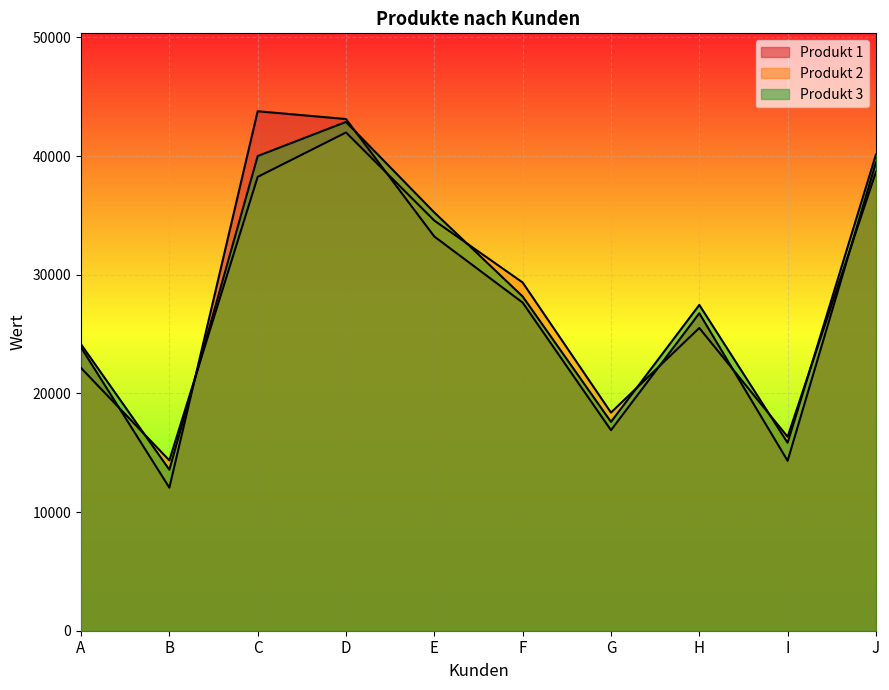

Reading left to right, transcribe all the data shown in this chart.

Produkt 1: A=23876	B=12056	C=43776	D=43120	E=33219	F=27654	G=16901	H=26754	I=14321	J=39453
Produkt 2: A=22142	B=14356	C=38245	D=41988	E=34563	F=29345	G=18385	H=25512	I=16342	J=38654
Produkt 3: A=24136	B=13568	C=40002	D=42874	E=35245	F=28167	G=17598	H=27456	I=15839	J=40122